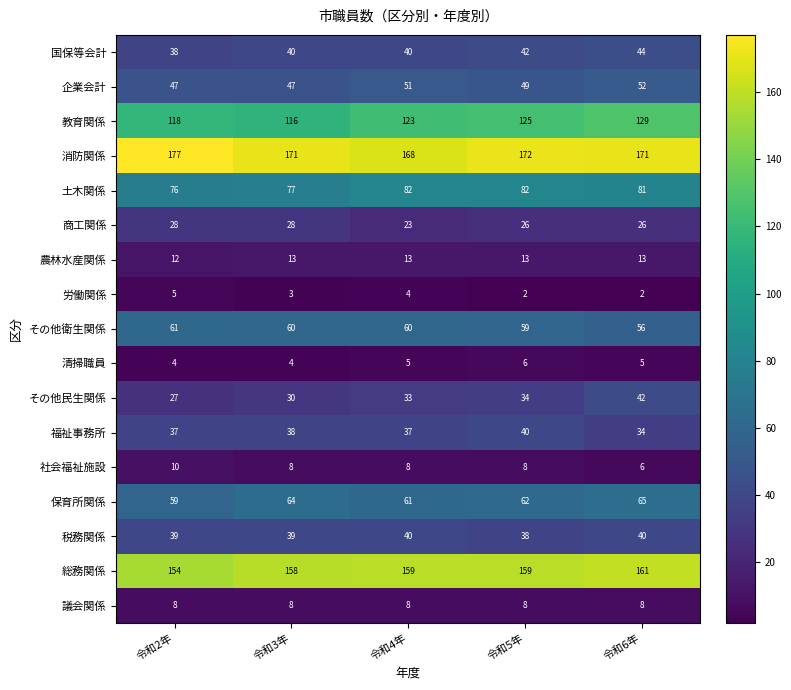

How many data points does each series have?

5